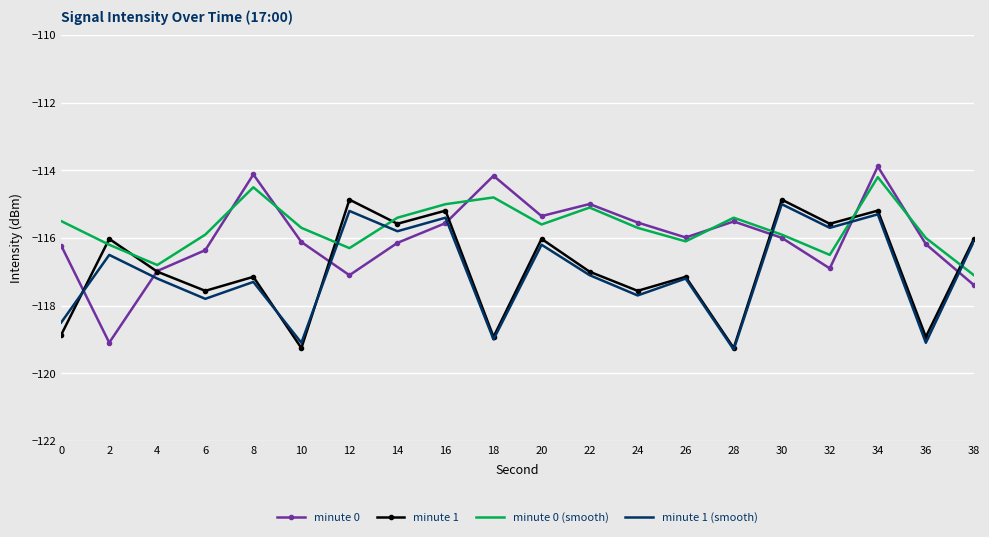

What is the minimum value shown in the chart?

-119.3